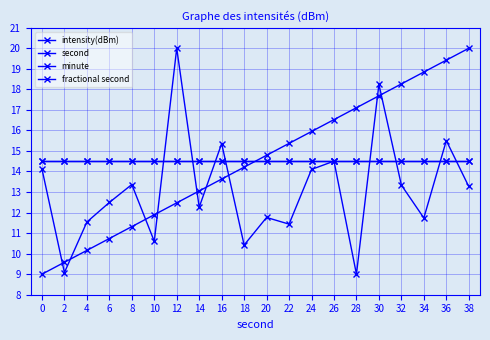

Reading right to left, list all the values displayed in this chart.

intensity(dBm): 13.3	15.5	11.7	13.3	18.2	9.0	14.5	14.1	11.4	11.8	10.4	15.4	12.3	20.0	10.6	13.4	12.5	11.5	9.1	14.1
second: 20.0	19.4	18.8	18.3	17.7	17.1	16.5	15.9	15.4	14.8	14.2	13.6	13.1	12.5	11.9	11.3	10.7	10.2	9.6	9.0
minute: 14.5	14.5	14.5	14.5	14.5	14.5	14.5	14.5	14.5	14.5	14.5	14.5	14.5	14.5	14.5	14.5	14.5	14.5	14.5	14.5
fractional second: 14.5	14.5	14.5	14.5	14.5	14.5	14.5	14.5	14.5	14.5	14.5	14.5	14.5	14.5	14.5	14.5	14.5	14.5	14.5	14.5